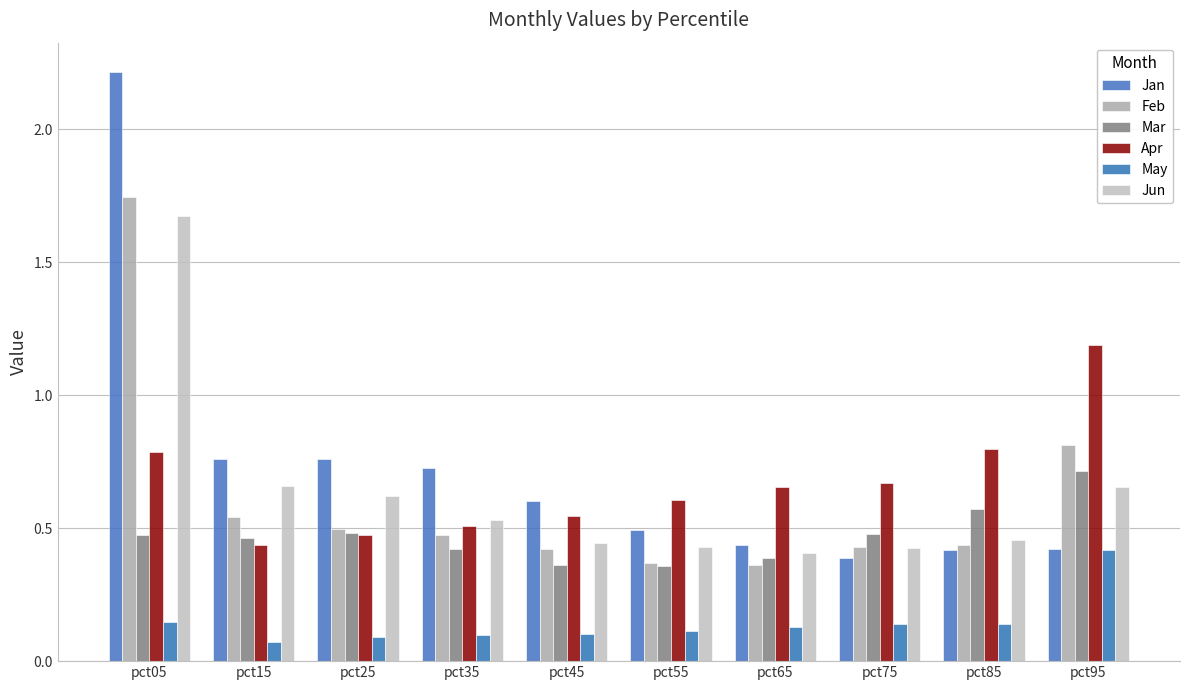

Which has a higher value, pct45 or pct55?

pct45